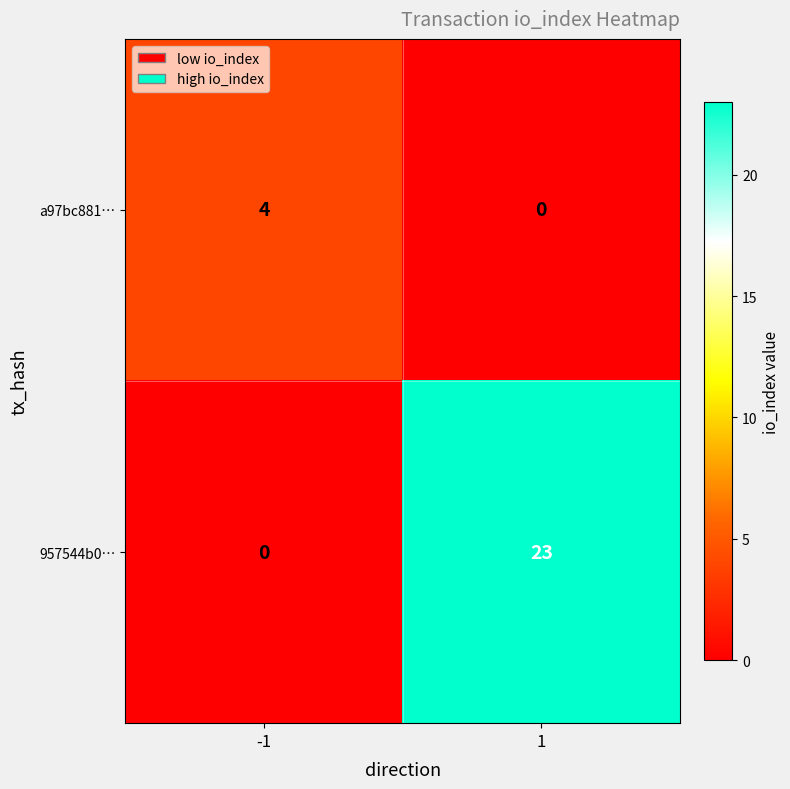

What is the spread (max minus min) of values at 1?

23